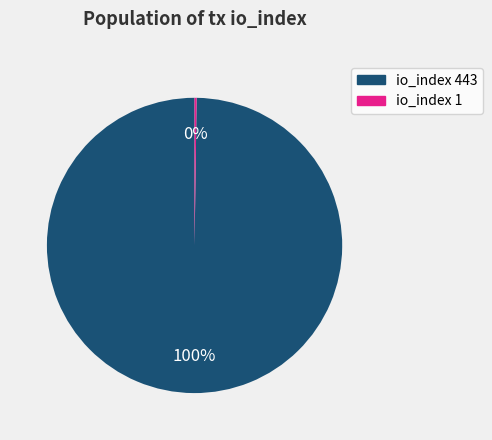

Which slice is the largest?

io_index 443